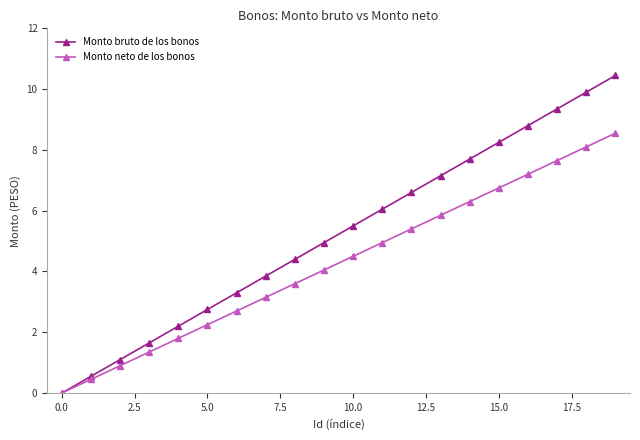

Which series has the largest total across all categories?

Monto bruto de los bonos